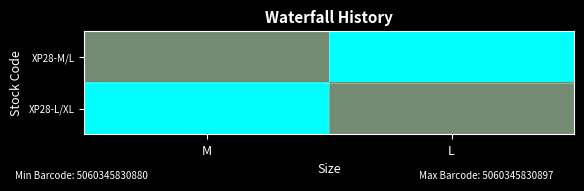

What is the total value across all series at L?

1.0